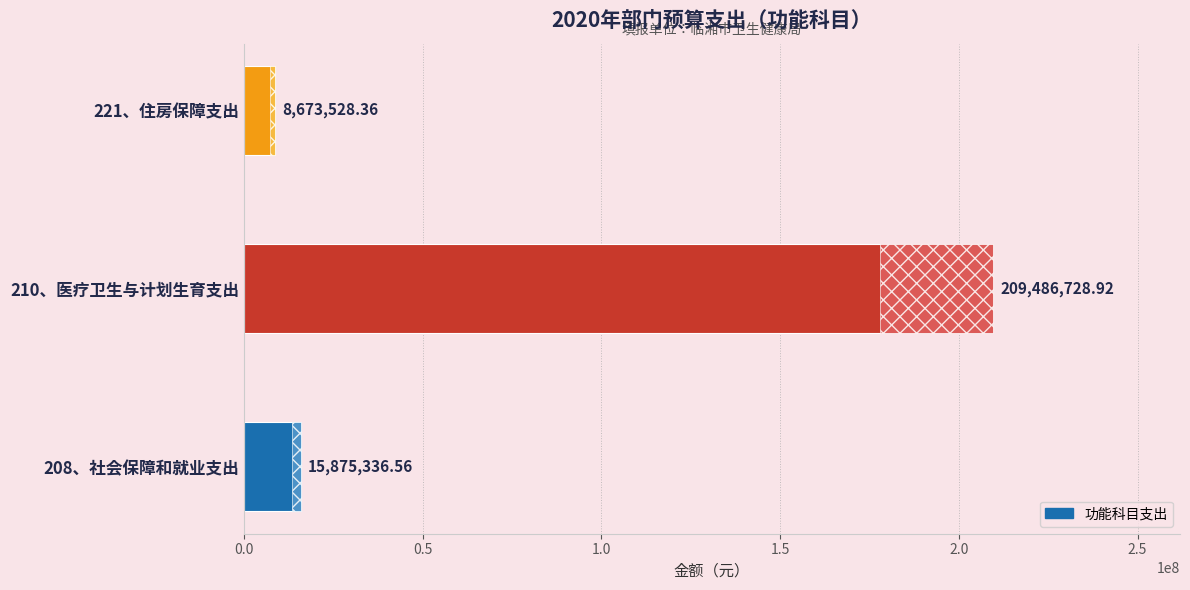

Approximately how many times larger is the value at 210、医疗卫生与计划生育支出 compared to 221、住房保障支出?

24.2